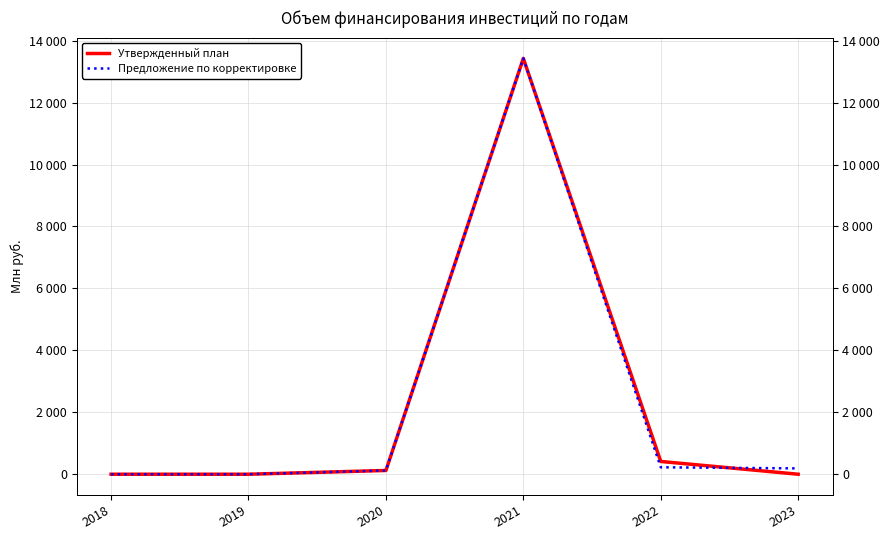

Is it true that Предложение по корректировке equals 0.0 at 2019?

True